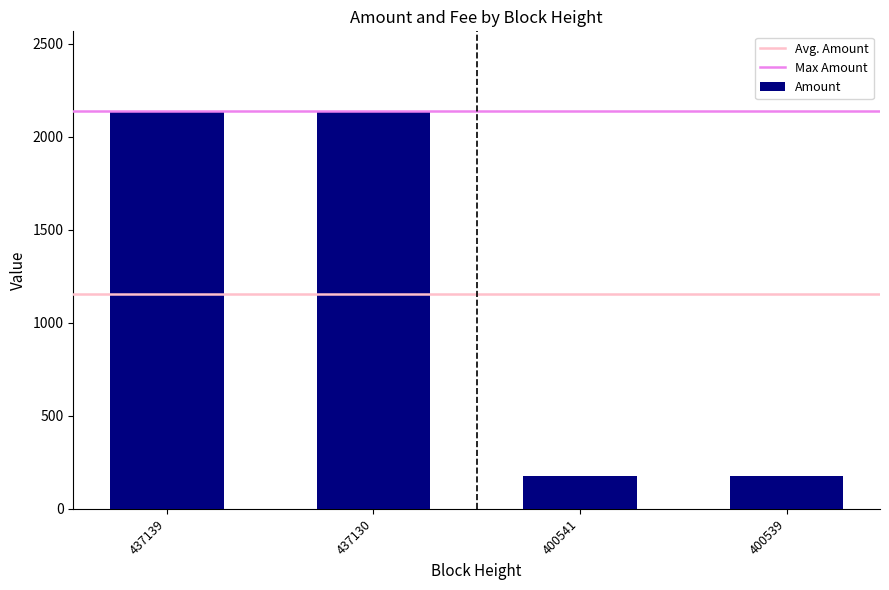

What is the greatest value displayed?

2138